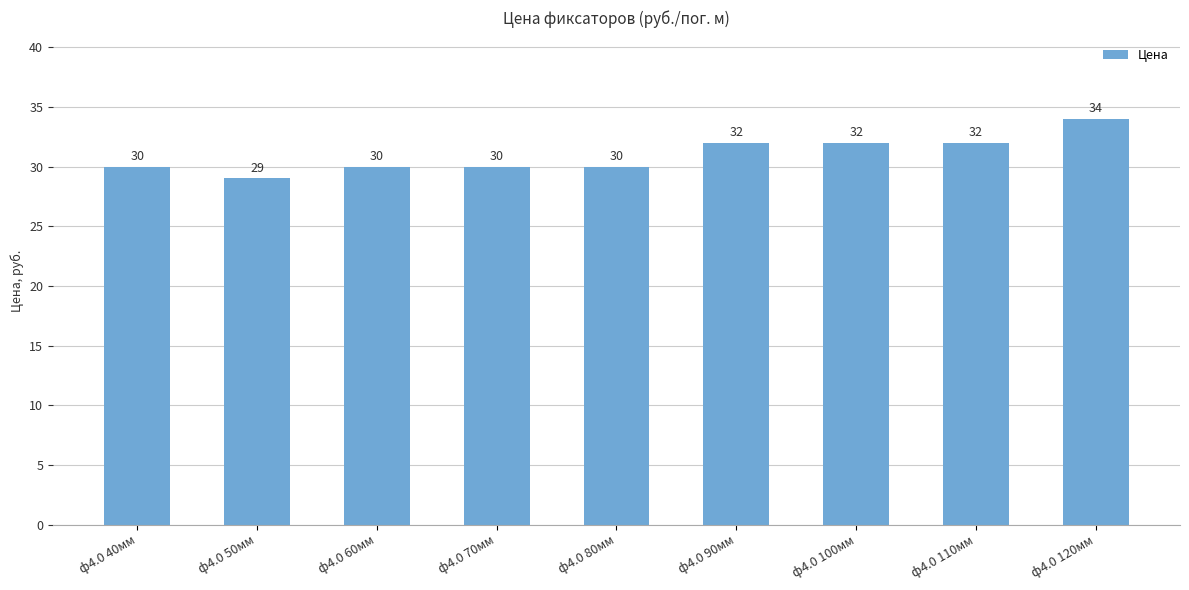

How many bars are there in total?

9